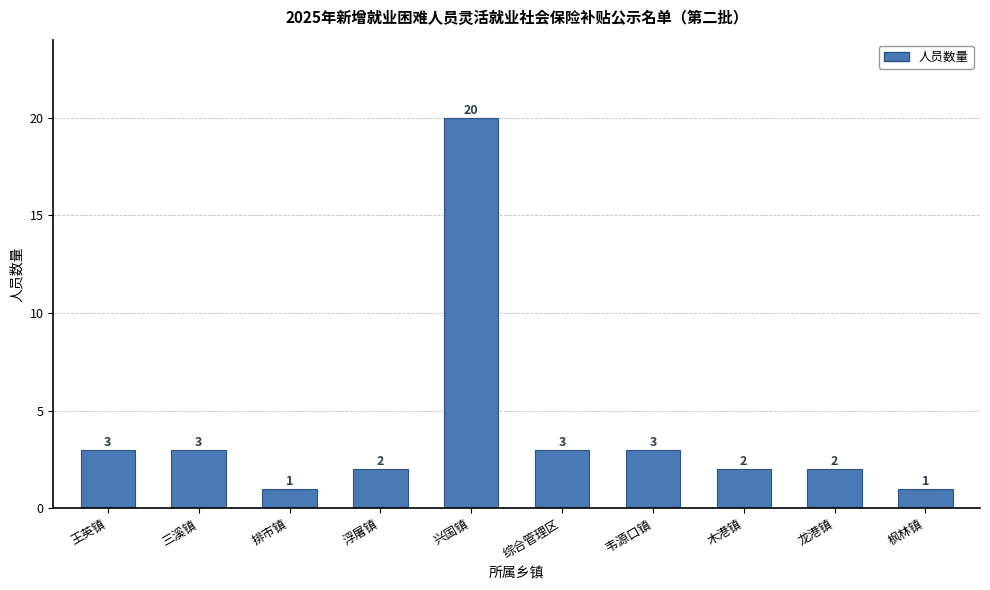

Reading left to right, transcribe all the data shown in this chart.

王英镇=3	三溪镇=3	排市镇=1	浮屠镇=2	兴国镇=20	综合管理区=3	韦源口镇=3	木港镇=2	龙港镇=2	枫林镇=1